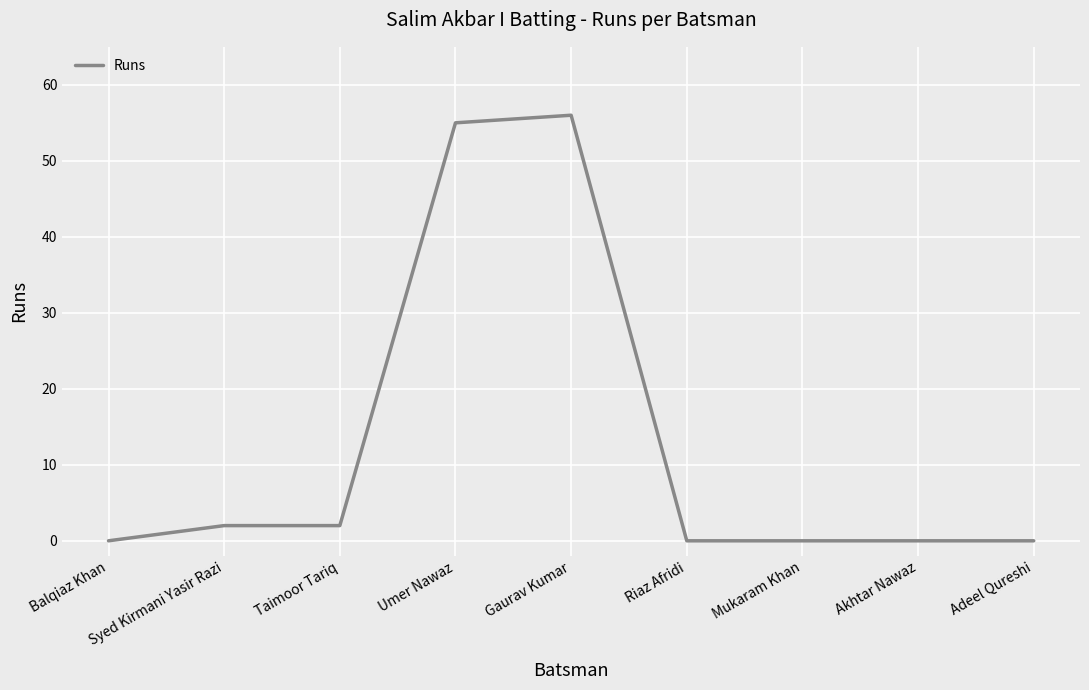

What is the change in value from Syed Kirmani Yasir Razi to Akhtar Nawaz?

-2